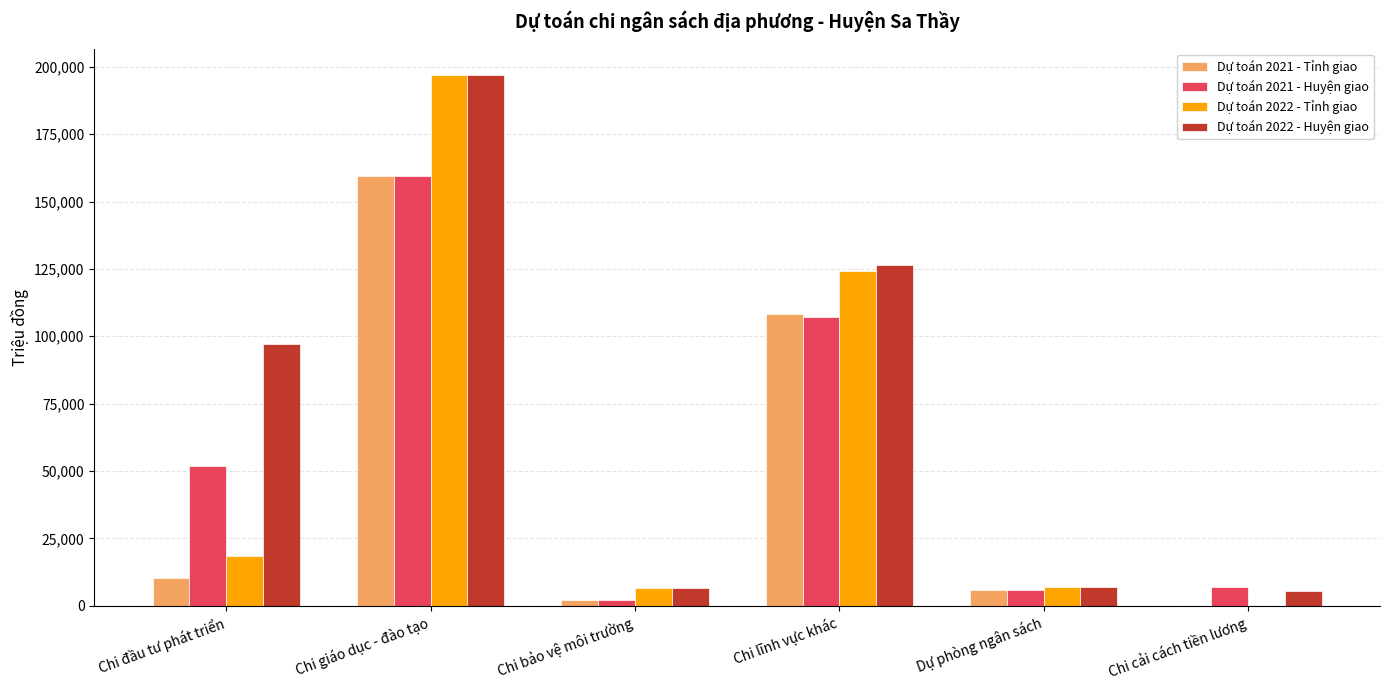

What is the sum of the Dự toán 2022 - Huyện giao values at Chi giáo dục - đào tạo and Chi lĩnh vực khác?

323417.7